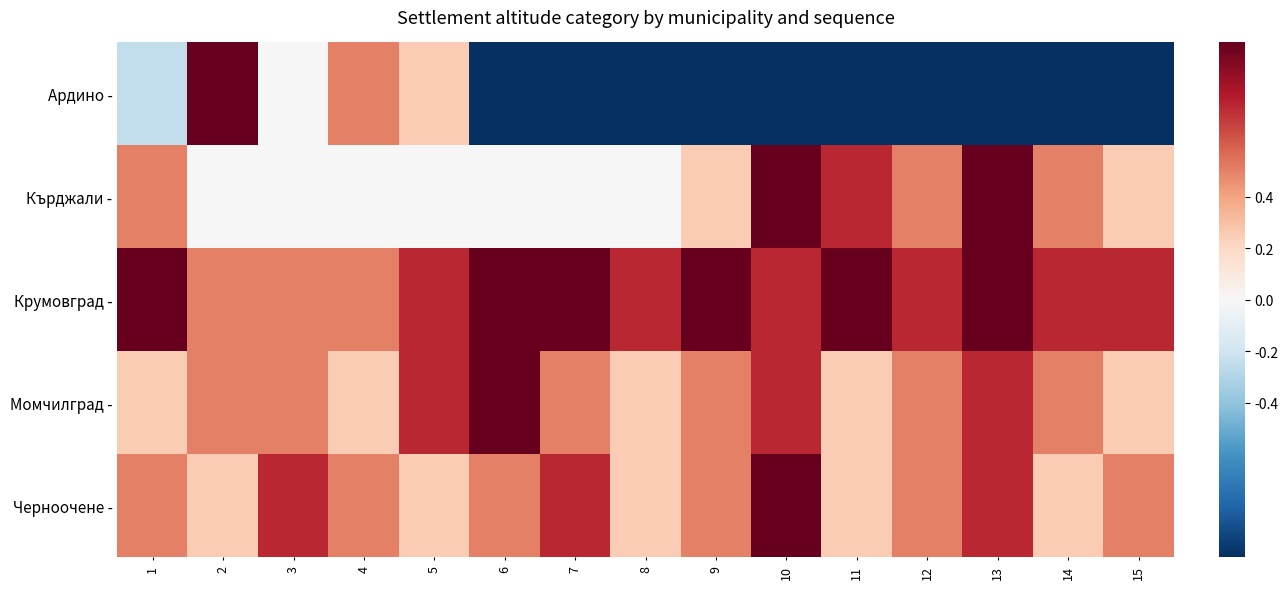

What is the spread (max minus min) of values at 8?

1.8